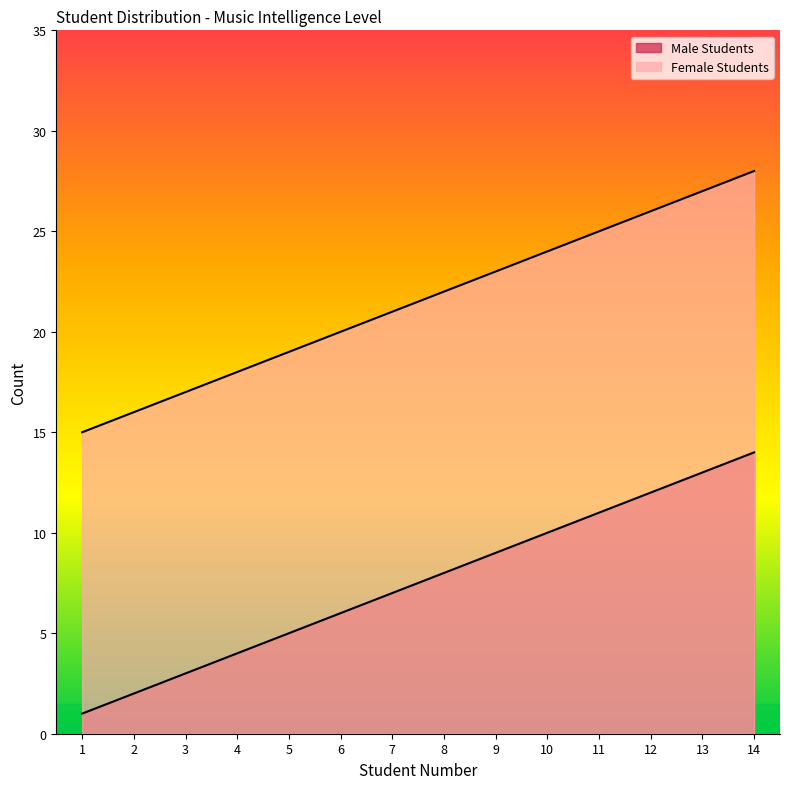

Which series has the largest total across all categories?

Female Students